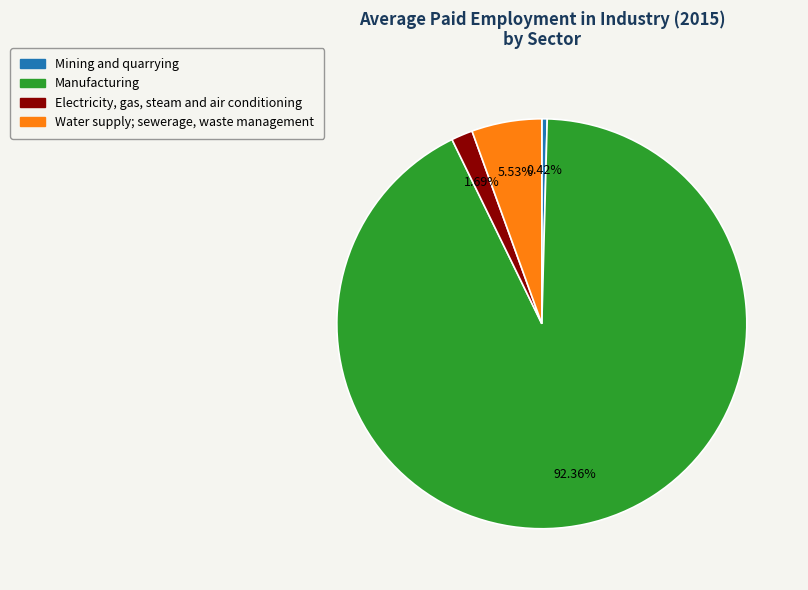

Count the number of slices in the pie.

4